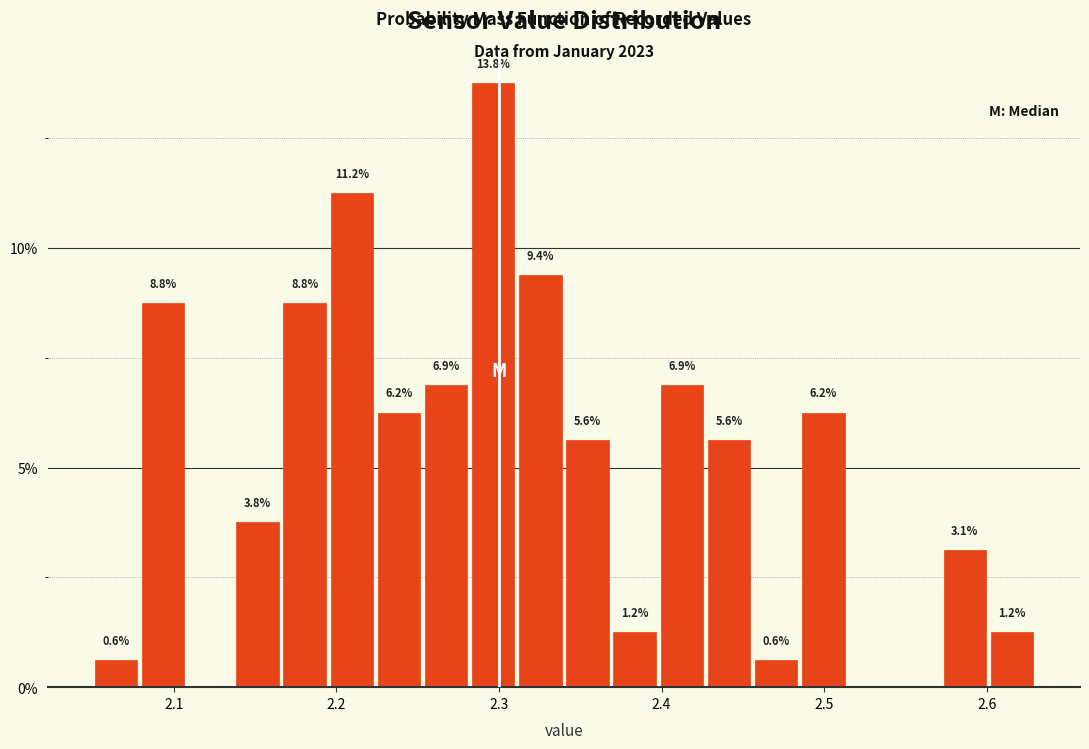

Read against the x-axis, roughly where is the centre of the tallest bar?

2.30